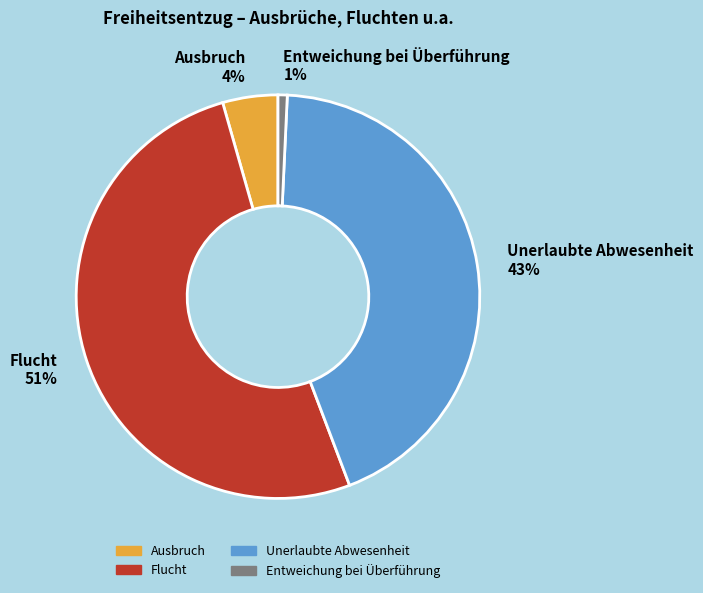

Does any single category account for the majority?

Yes